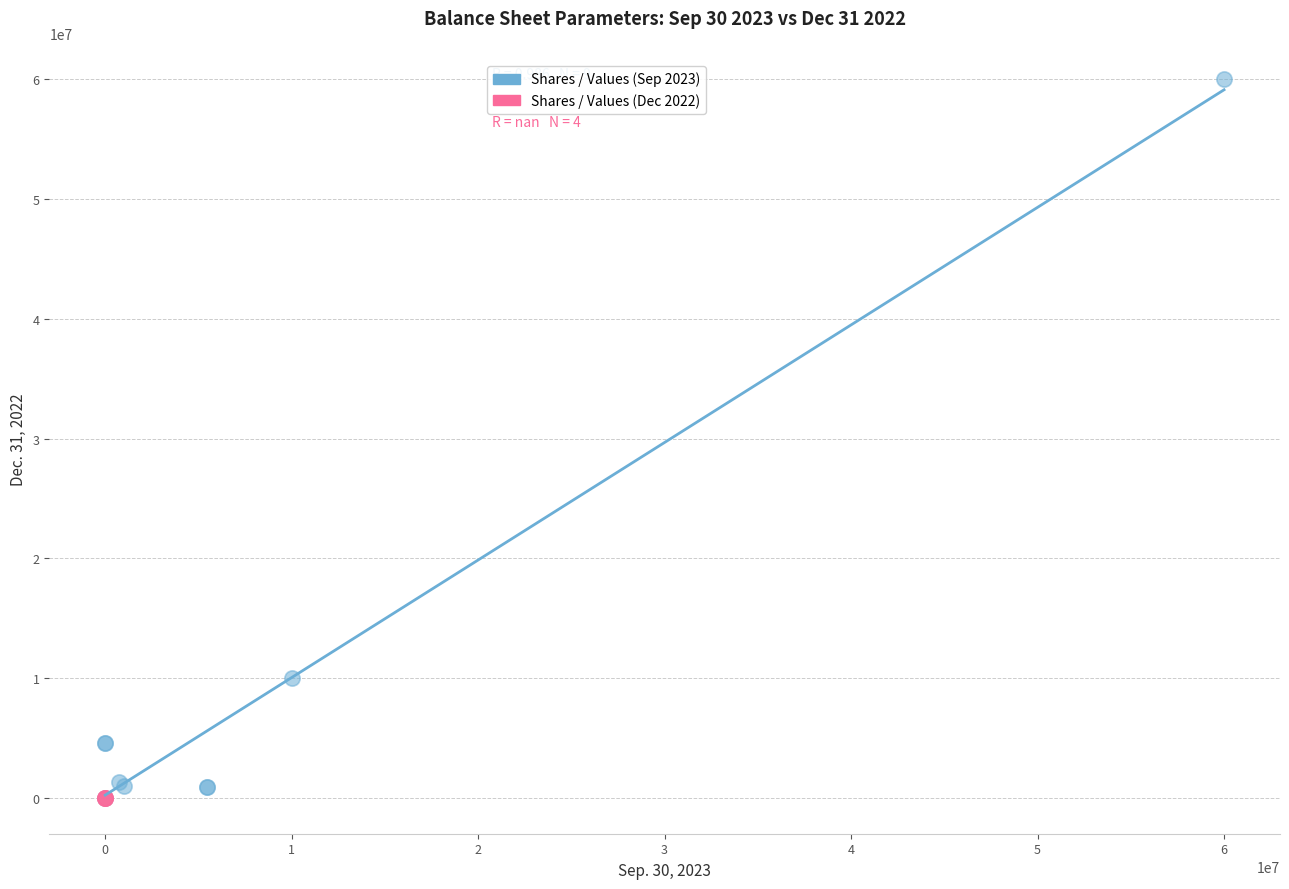

Which series reaches the maximum Y coordinate?

Shares / Values (Sep 2023)